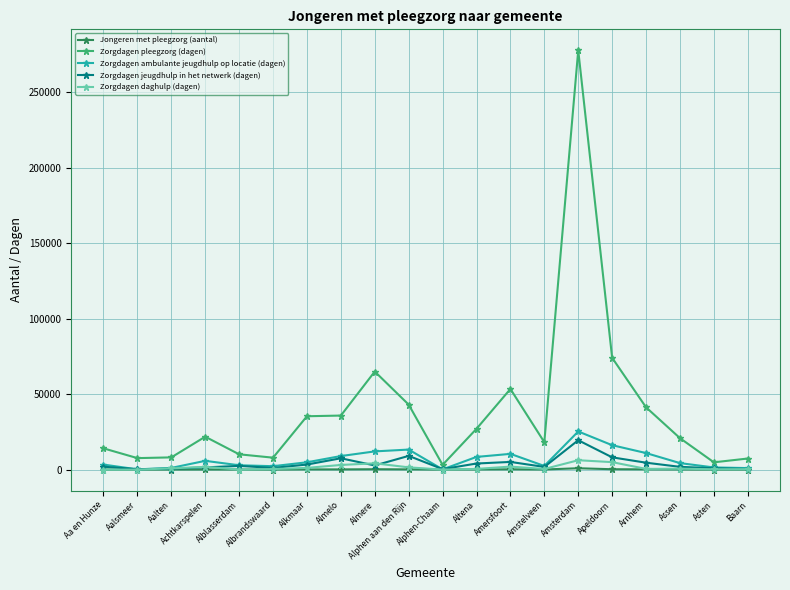

What is the difference between the second highest and minimum values in the Zorgdagen jeugdhulp in het netwerk (dagen) series?

8798